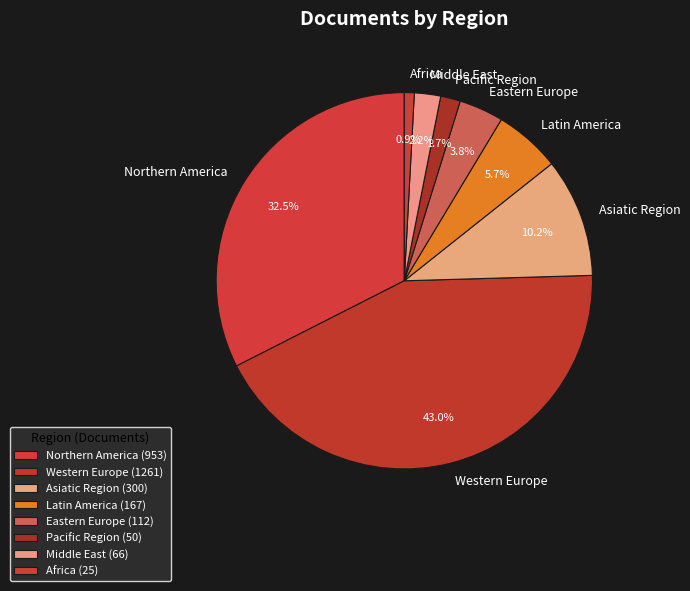

How many segments does this pie chart have?

8